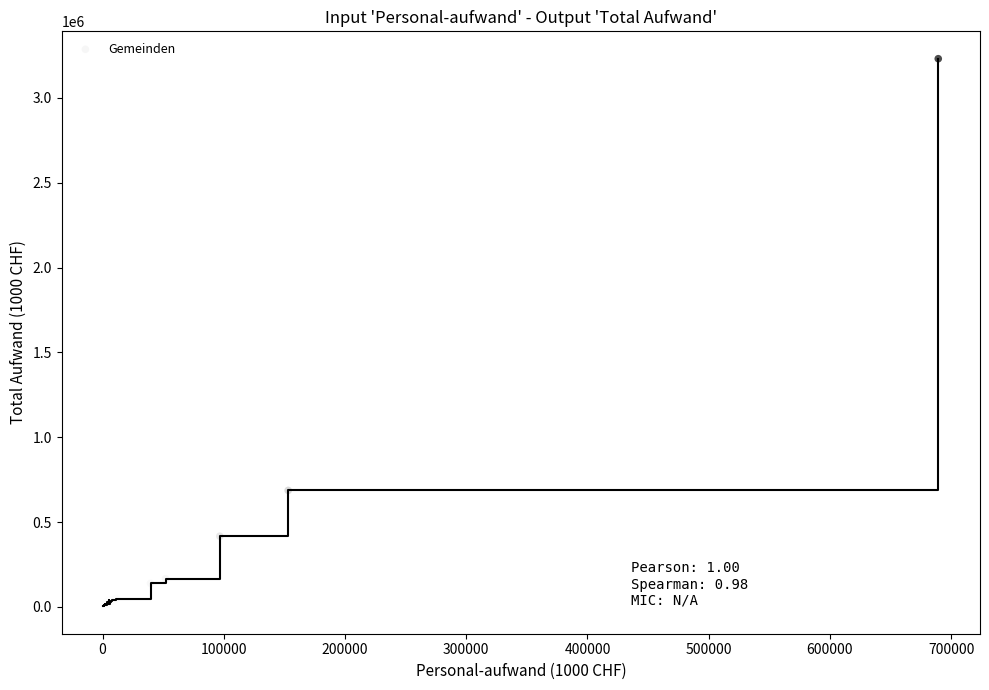

What Y value in the scatter plot is closest to 1616994?

686768.6